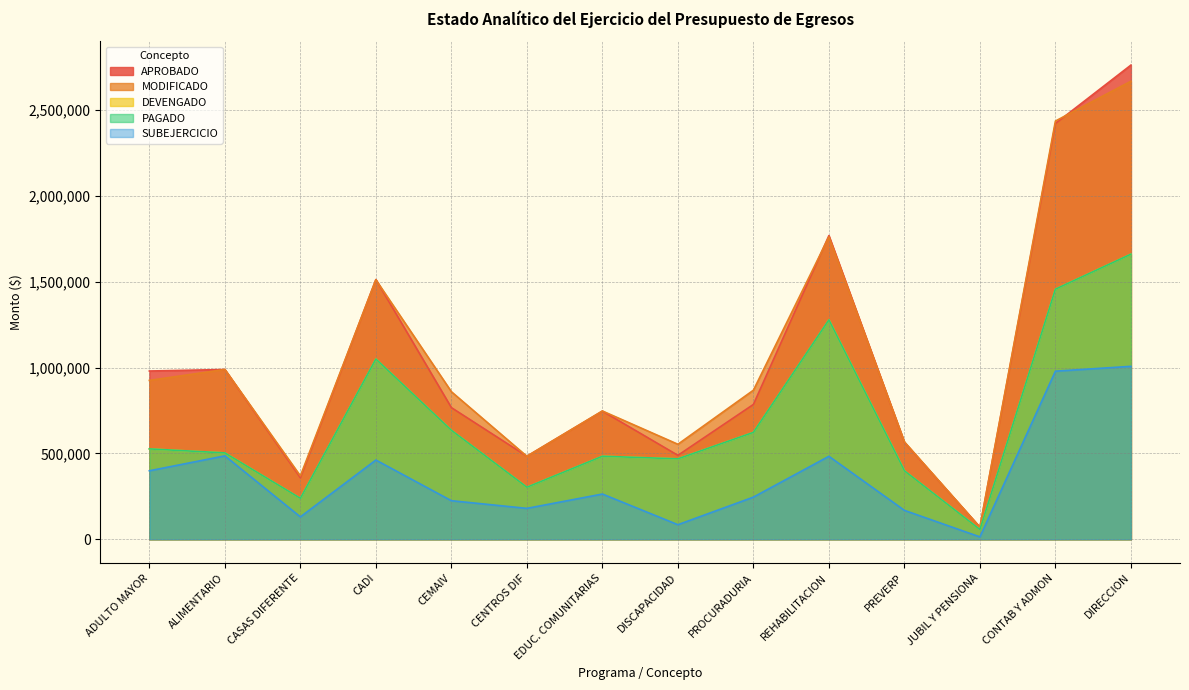

What is the minimum value shown in the chart?

13847.8